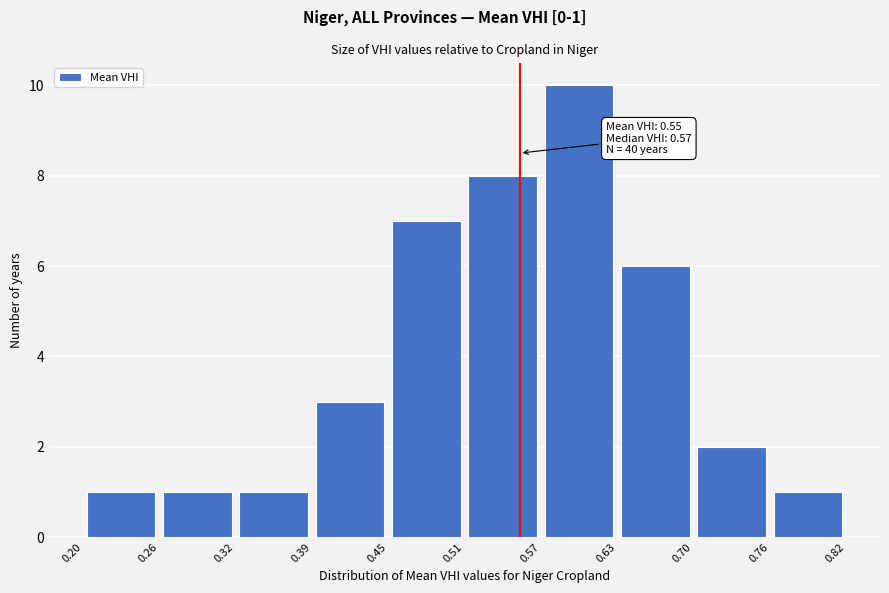

Which range on the x-axis has the tallest bar?

0.57 to 0.63